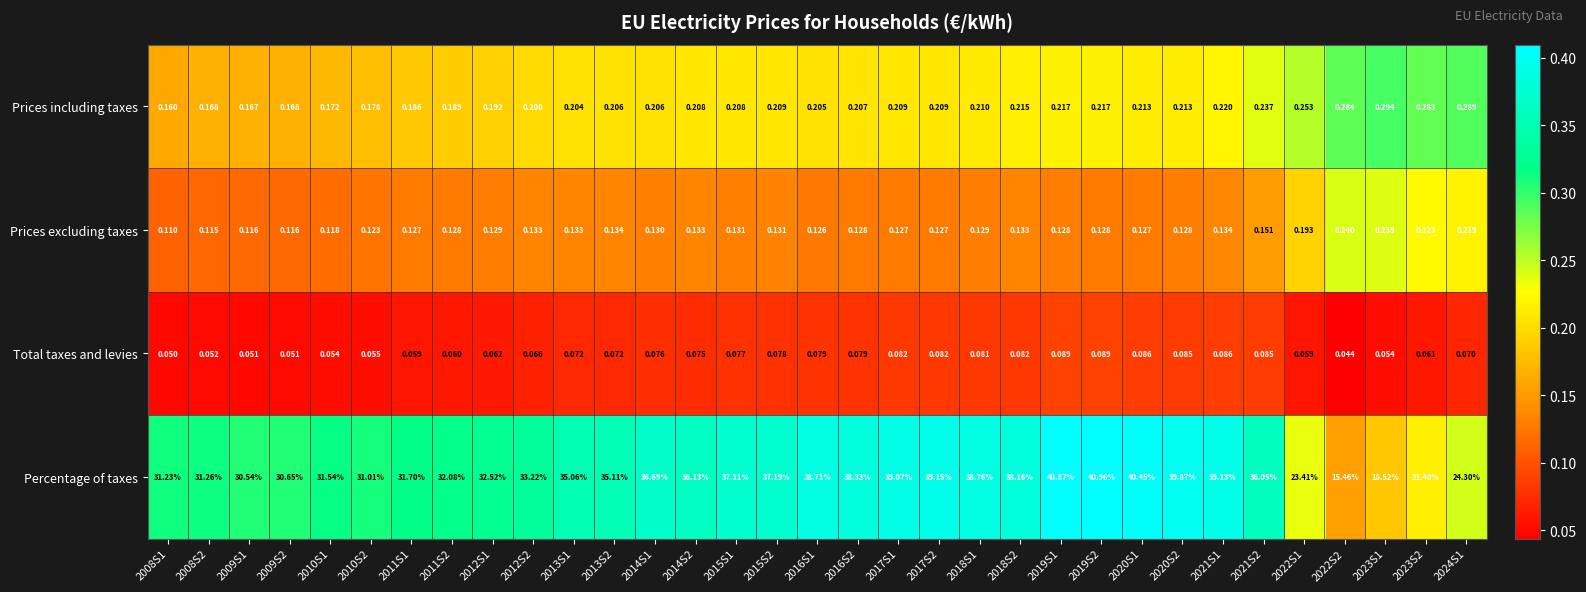

List the series in order of their peak value, lowest first.

Total taxes and levies, Prices excluding taxes, Prices including taxes, Percentage of taxes